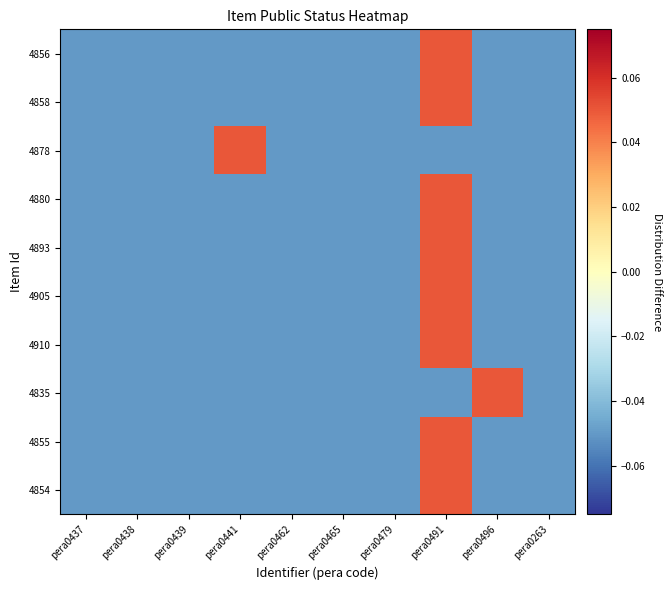

At which category does the chart reach its peak across all series?

pera0491